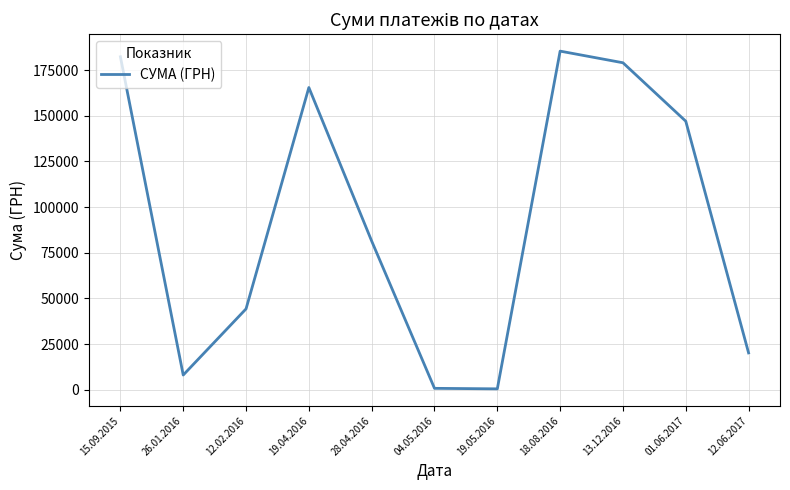

At which label does the data first exceed 81400?

15.09.2015